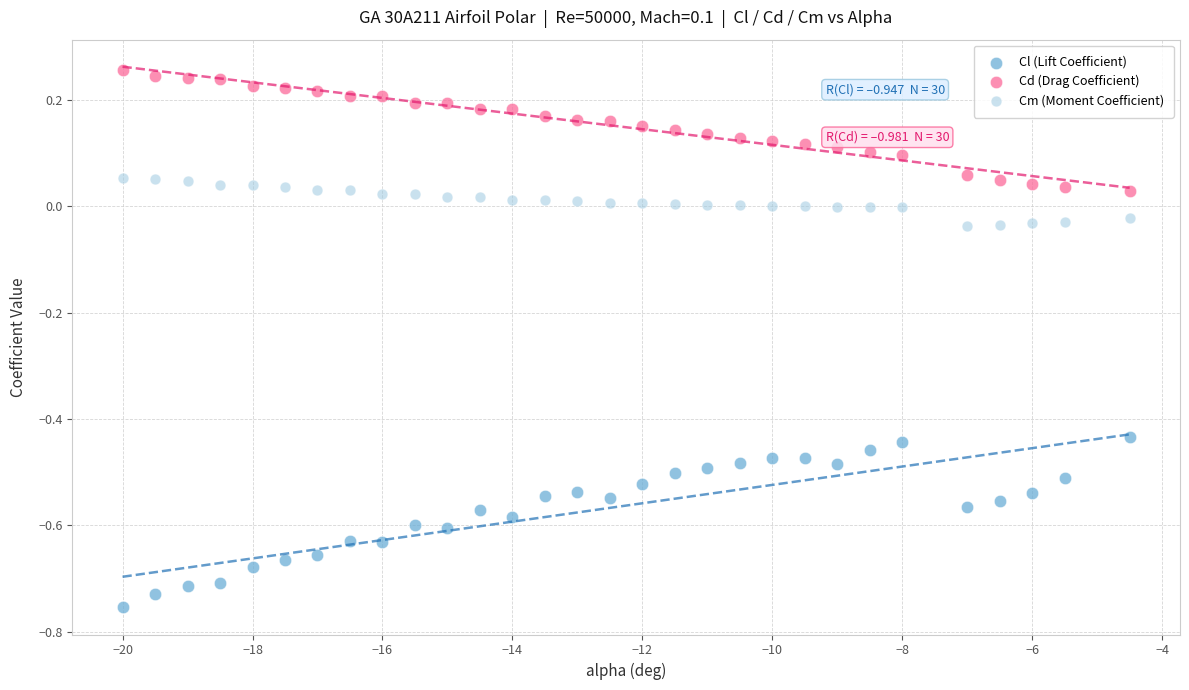

Across all data points, what is the range of X values (max minus min)?

15.5